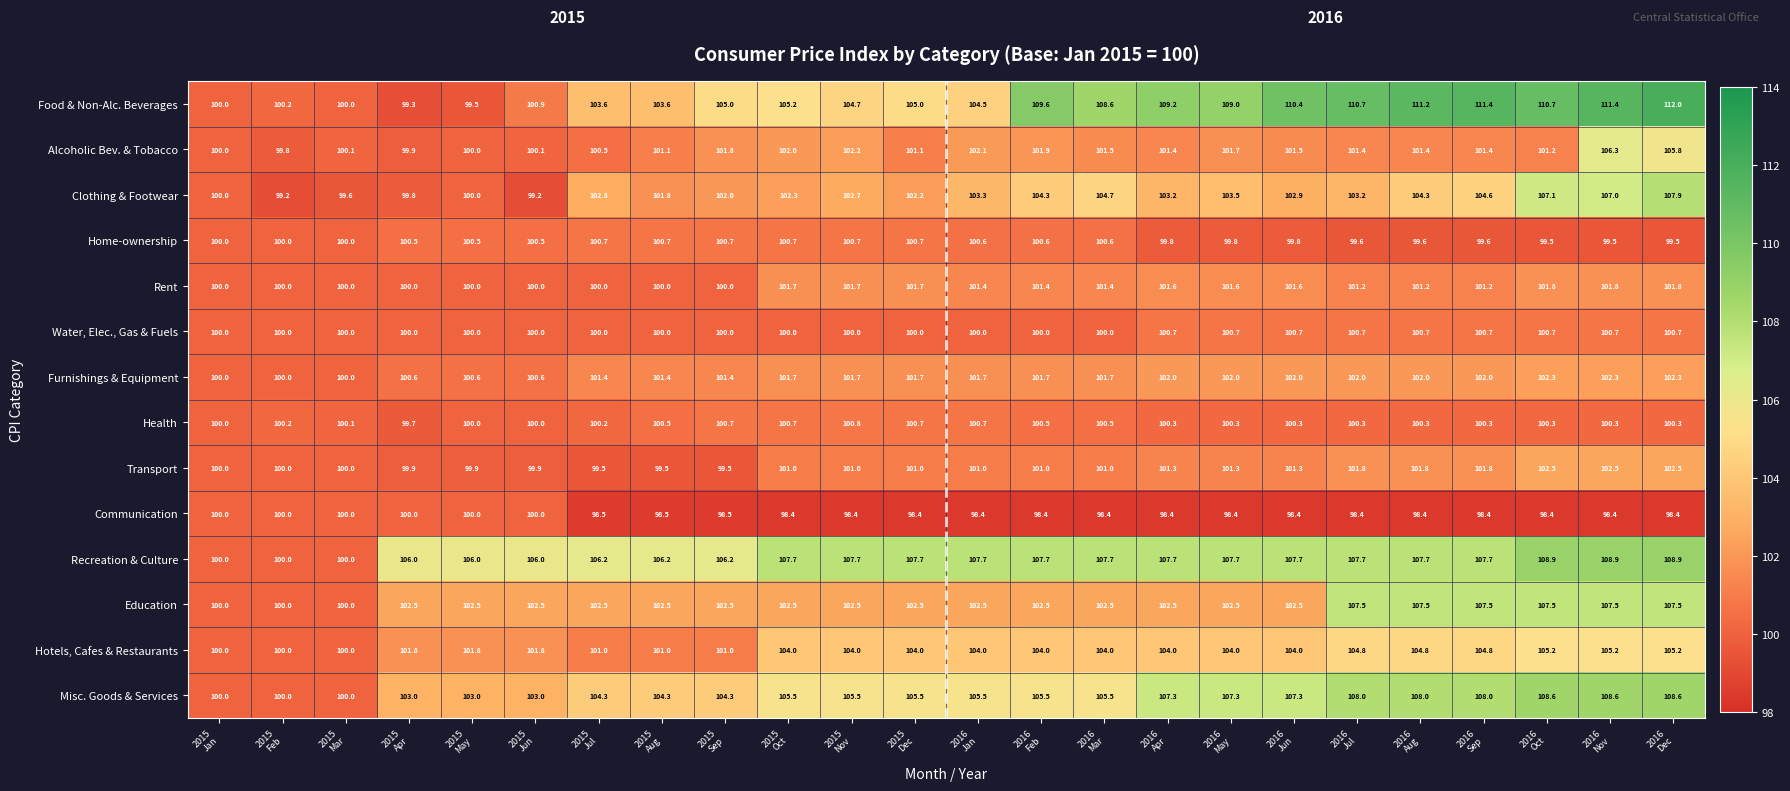

What is the difference between the second highest and second lowest values in the Furnishings & Equipment series?

2.3